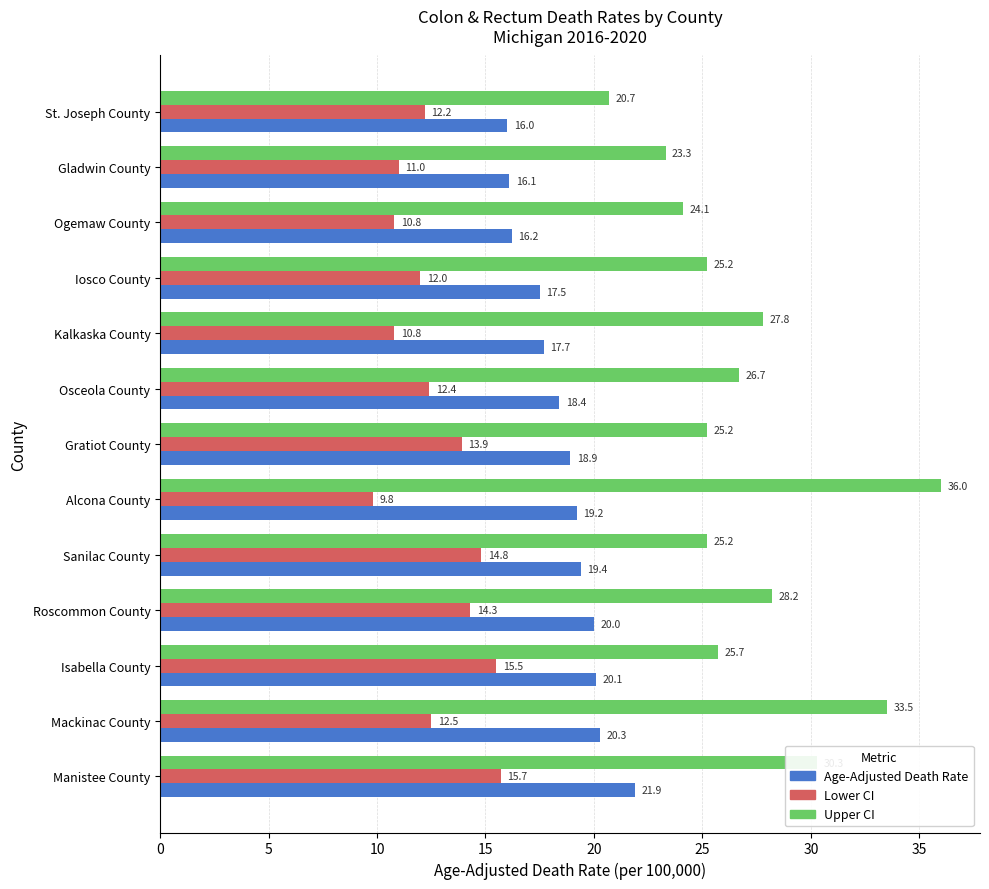

Is it true that Age-Adjusted Death Rate equals 5.4 at Manistee County?

False